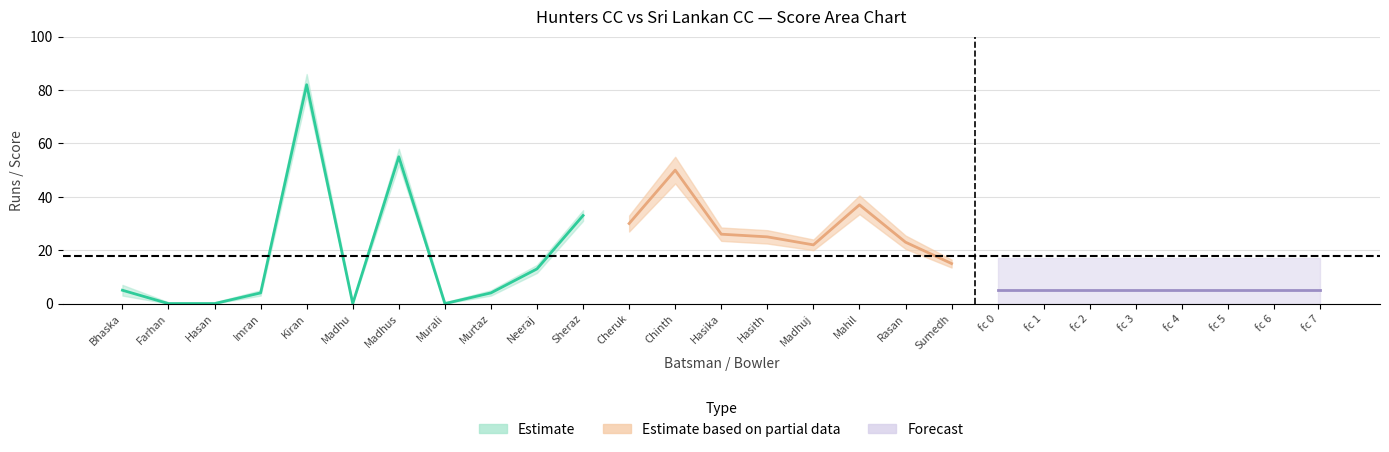

What is the sum of the Runs values at Murtaza and Madhu?

4